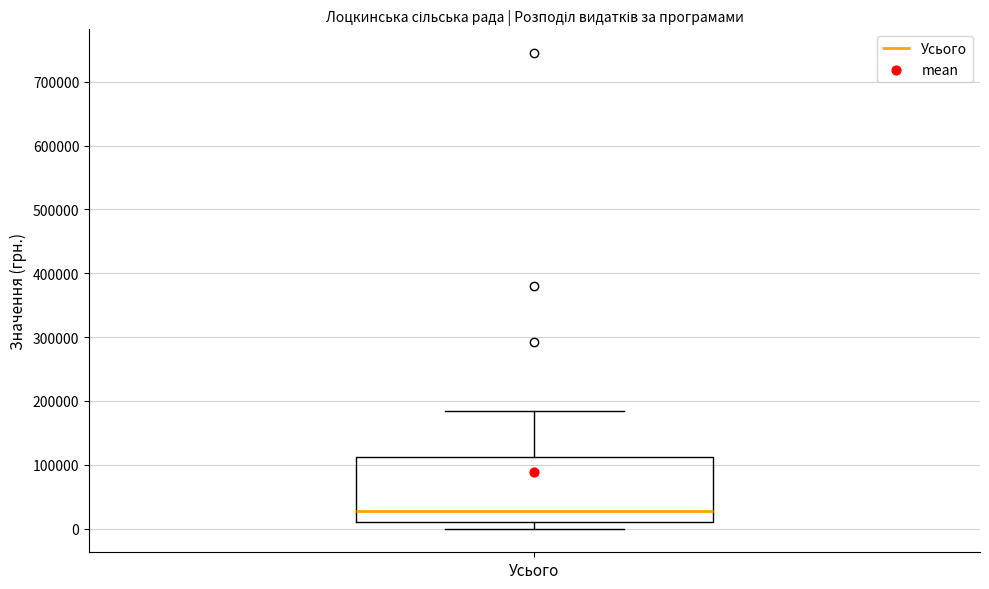

Where is the lower edge of the box for Усього on the y-axis? The values are not printed on the chart, so give them approximately, as read against the axis.

10000